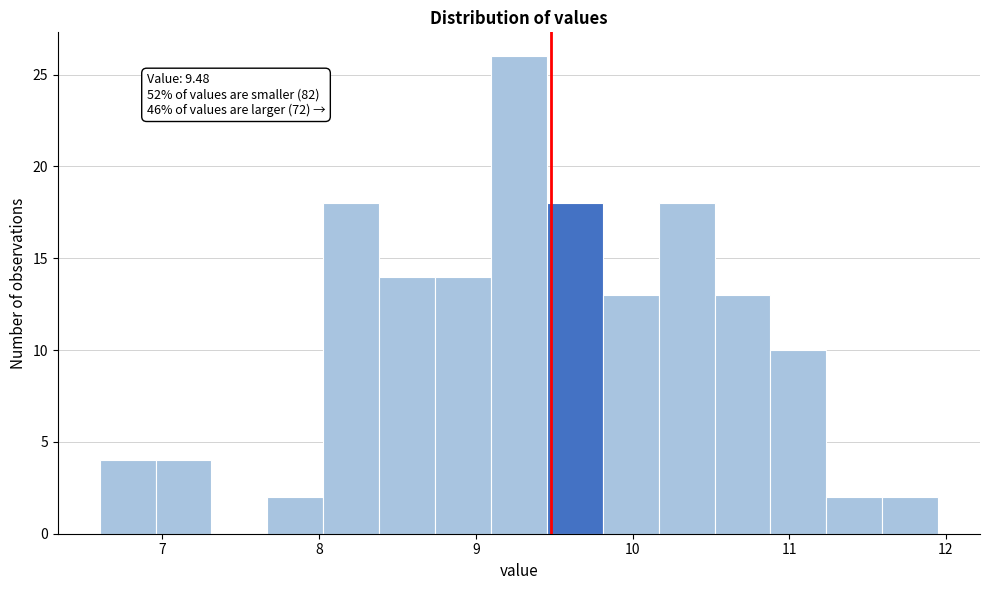

Around what value on the x-axis is the tallest bar? Give the approximate position of its centre, as read against the axis.

9.3